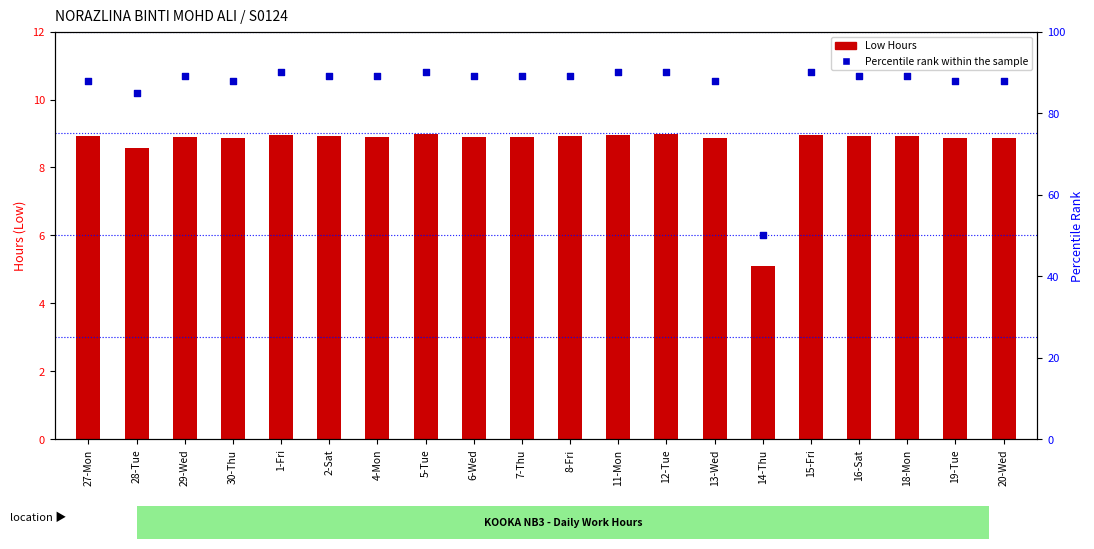

What is the total value across all series at 2-Sat?

97.9